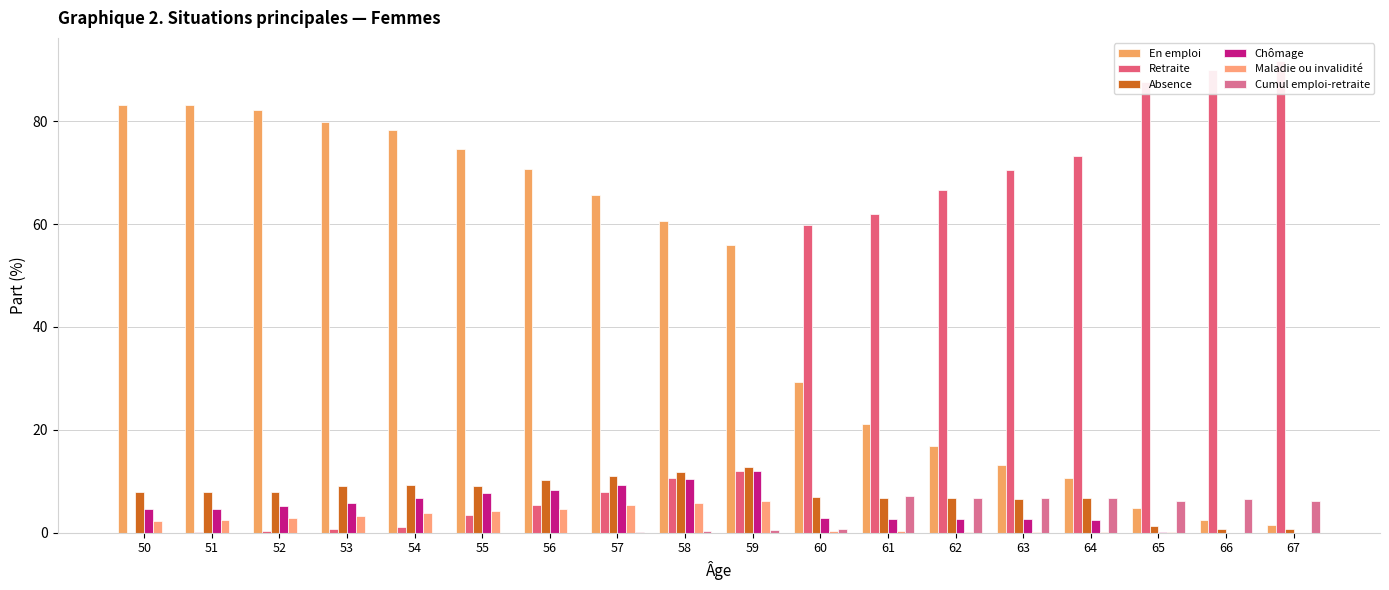

Reading left to right, what are all the values shown in this chart?

En emploi: 83.2	83.1	82.2	79.9	78.2	74.7	70.7	65.6	60.5	56.0	29.2	21.2	16.9	13.2	10.7	4.7	2.5	1.6
Retraite: 0.0	0.1	0.4	0.8	1.1	3.5	5.4	8.0	10.6	11.9	59.9	62.0	66.6	70.5	73.3	87.7	90.0	91.6
Absence: 8.0	7.8	7.9	9.0	9.3	9.2	10.2	11.0	11.8	12.8	6.9	6.7	6.7	6.6	6.8	1.3	0.8	0.7
Chômage: 4.6	4.6	5.2	5.9	6.8	7.7	8.3	9.2	10.4	11.9	2.9	2.7	2.7	2.6	2.4	0.1	0.0	0.0
Maladie ou invalidité: 2.2	2.5	3.0	3.3	3.8	4.2	4.7	5.4	5.7	6.2	0.3	0.2	0.2	0.1	0.1	0.1	0.0	0.0
Cumul emploi-retraite: 0.0	0.0	0.0	0.0	0.0	0.0	0.0	0.2	0.4	0.6	0.7	7.1	6.8	6.8	6.7	6.2	6.7	6.1